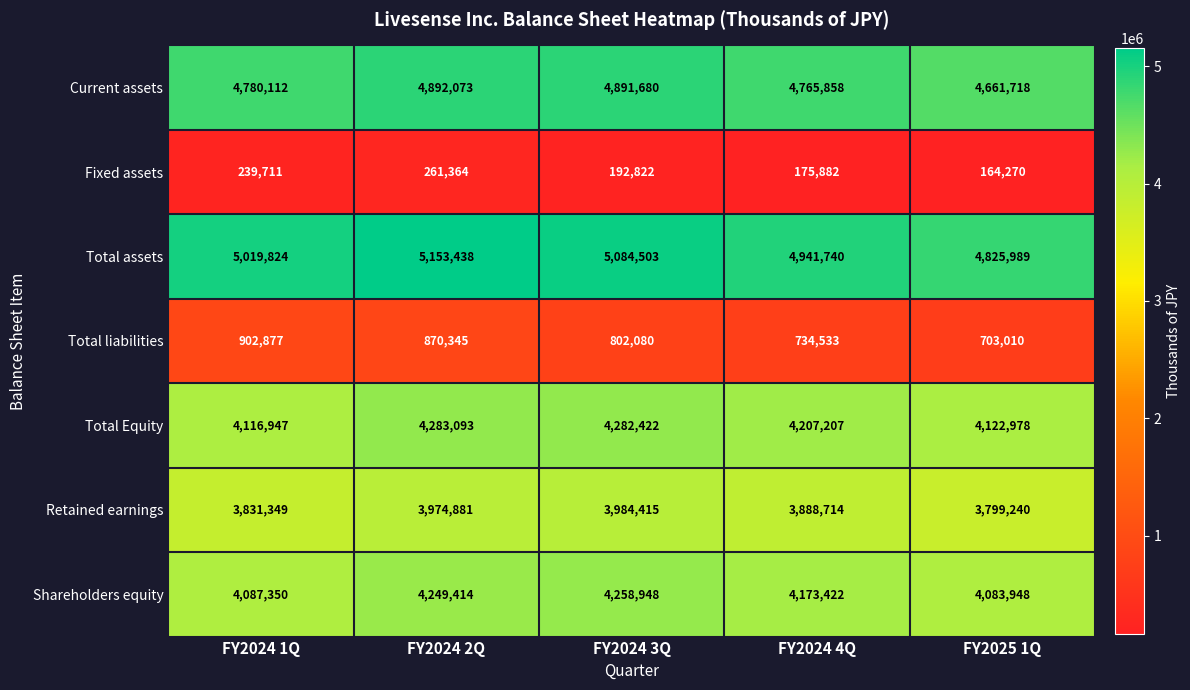

What is the difference between the highest and lowest values at FY2024 2Q?

4892074